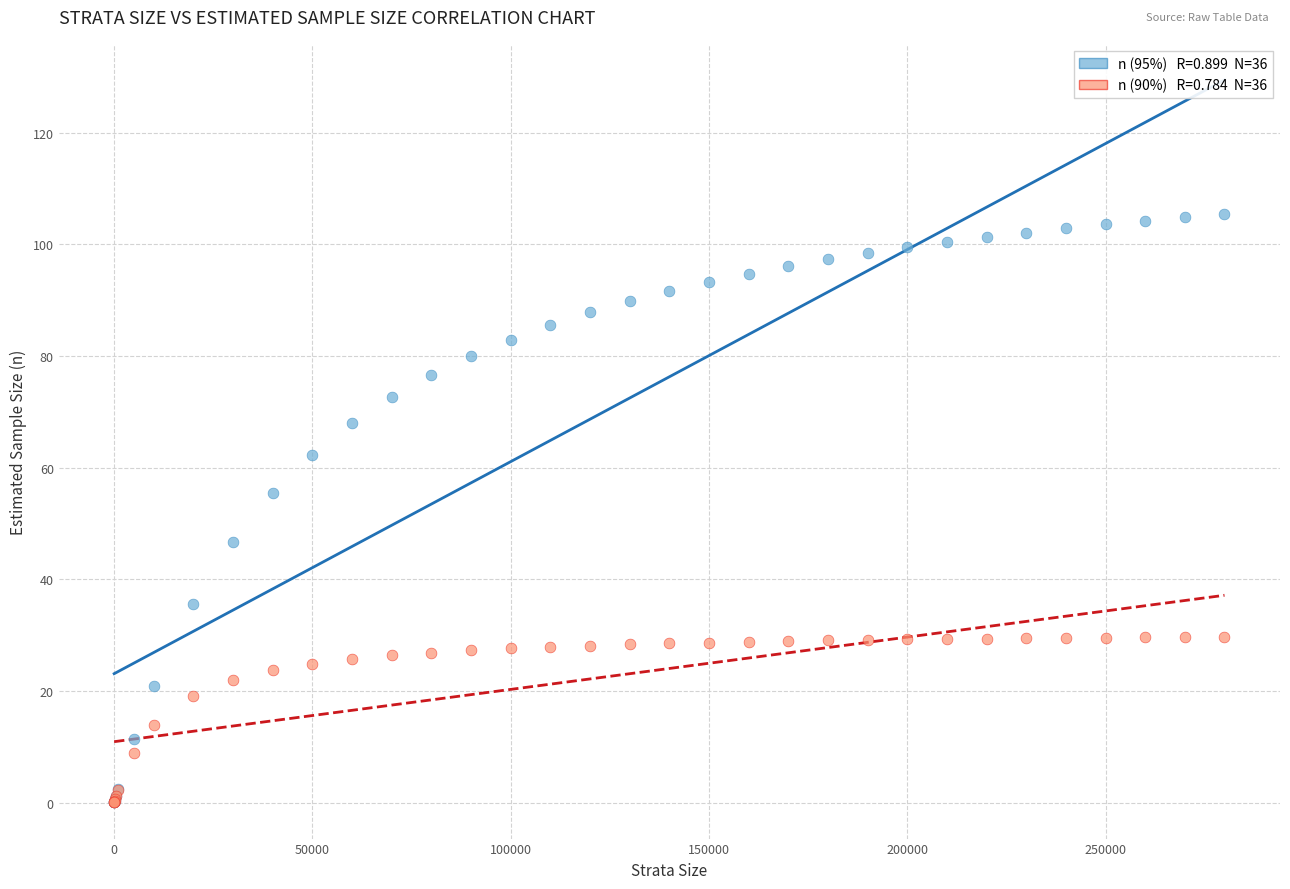

Across all series, what Y value is closest to 52?

55.4